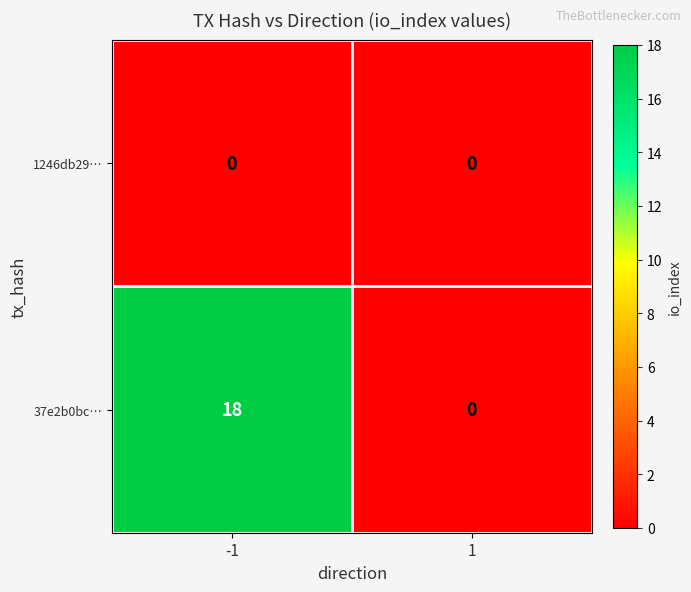

What is the spread (max minus min) of values at -1?

18